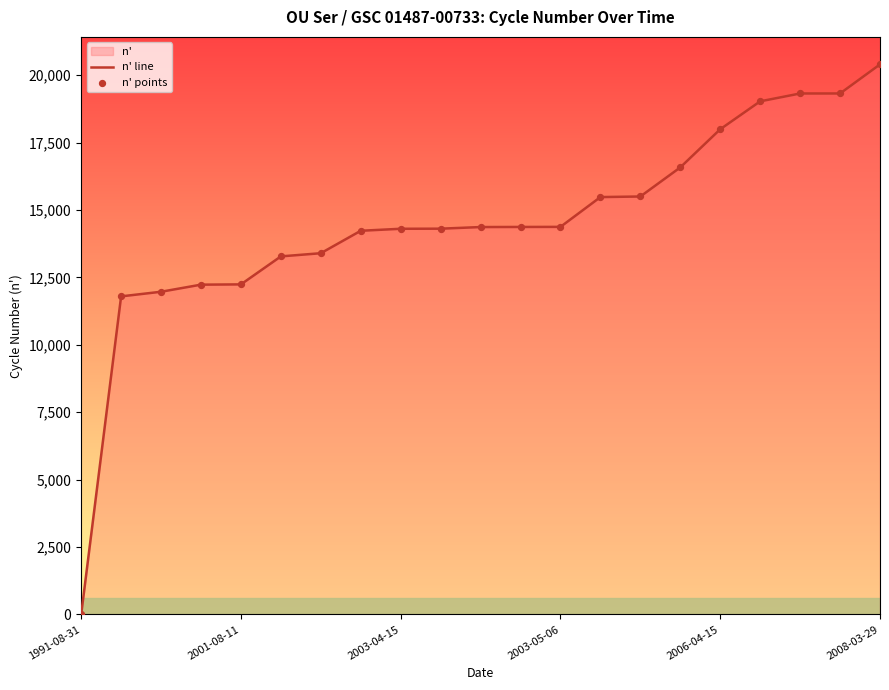

What is the difference between the values at 1991-08-31 and 2006-04-15?

17996.0